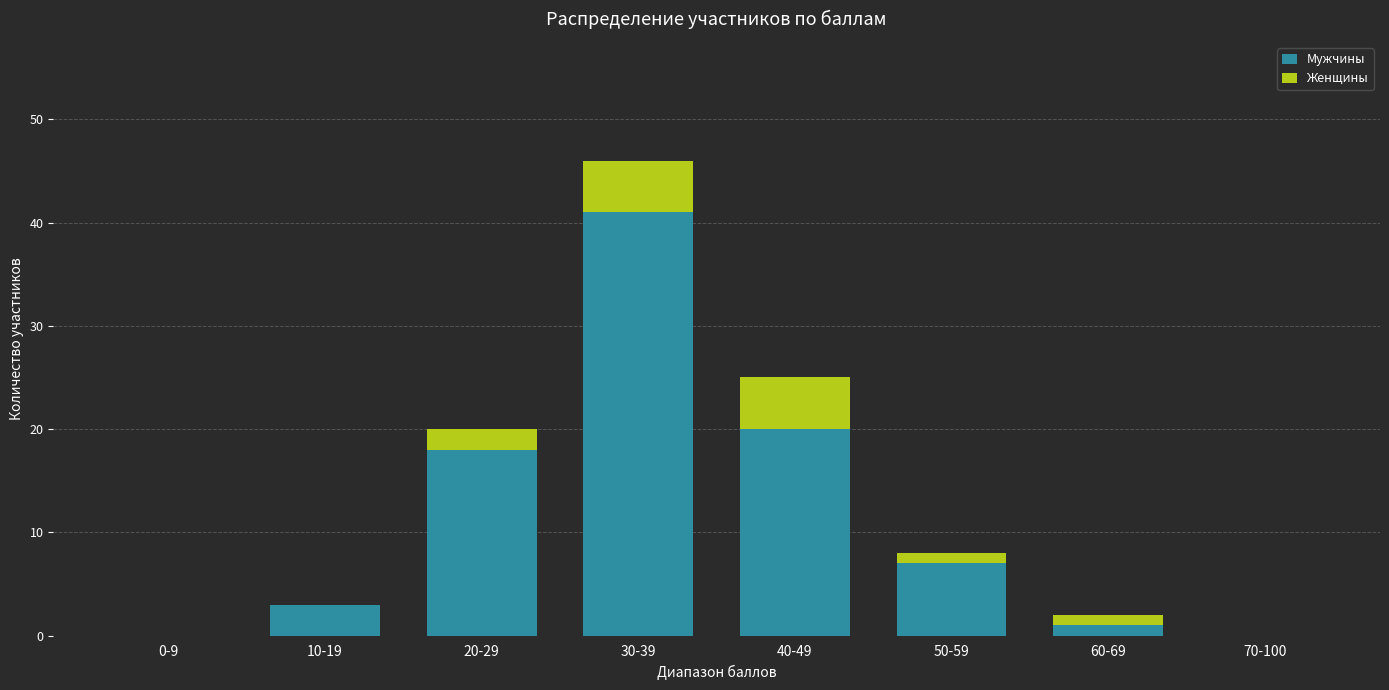

At which category is the sum across all series the highest?

30-39